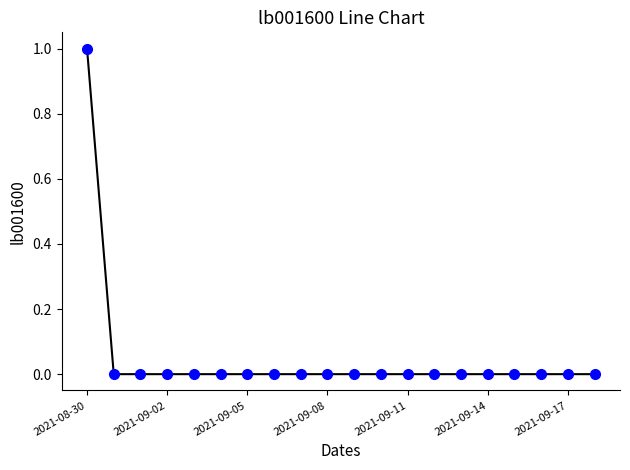

How many lines are shown in the chart?

1